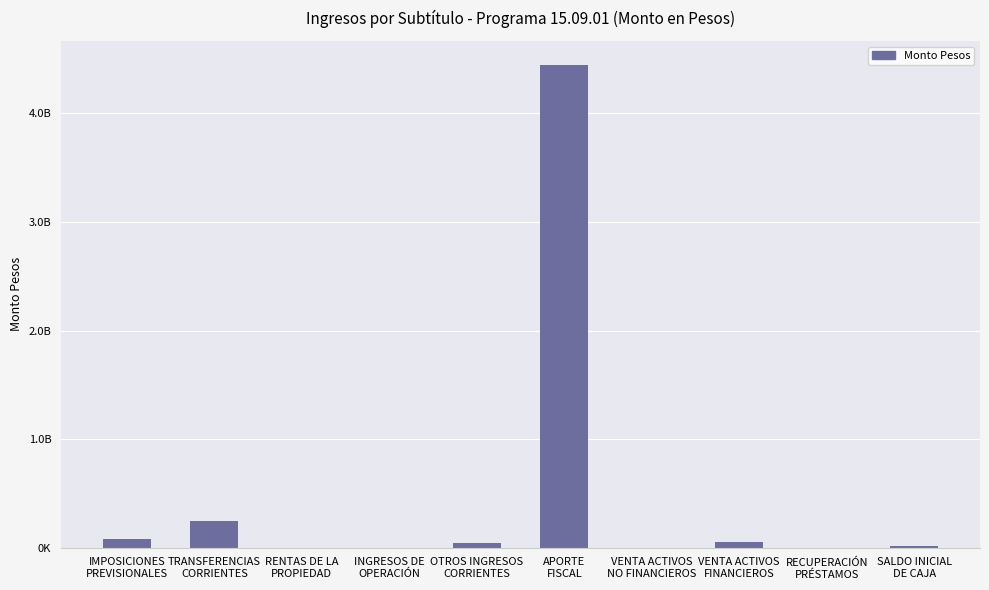

What is the value of the 10th bar from the left?

11000000